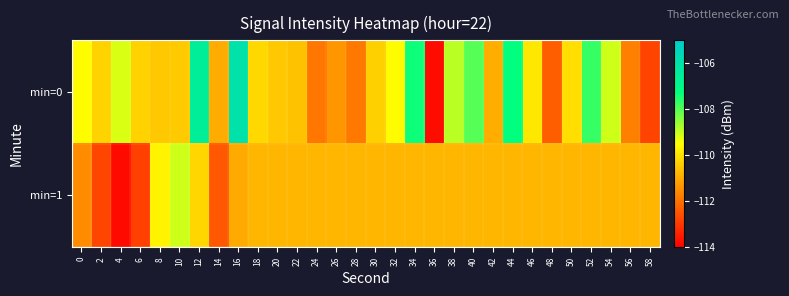

Which series has the largest total across all categories?

min=0